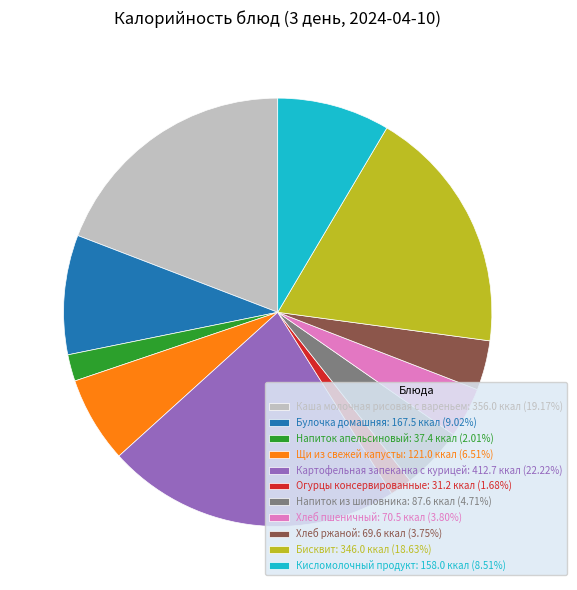

Does Хлеб пшеничный: 70.5 ккал (3.80%) represent more than half of the total?

No